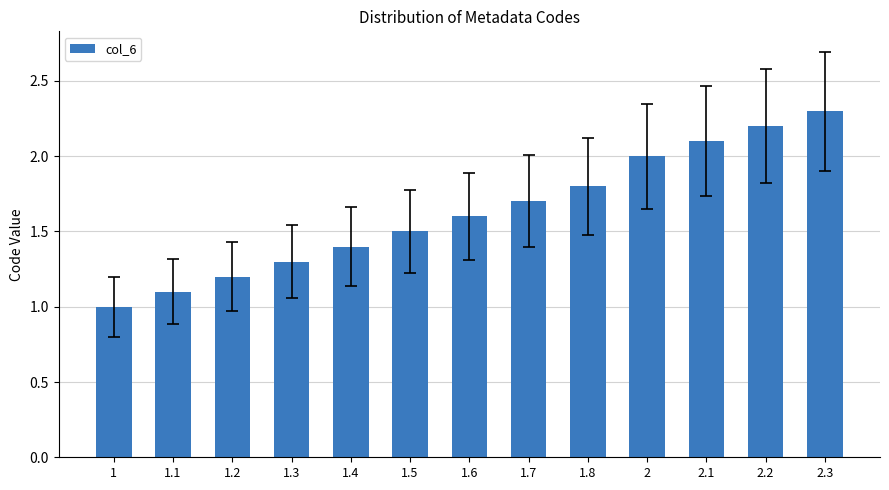

What is the label of the 2nd bar from the right?

2.2